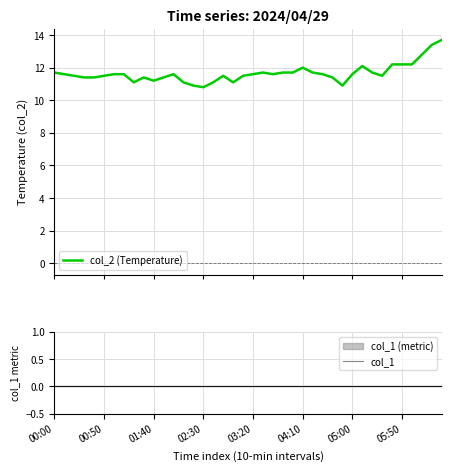

Rank the series by their maximum value, from highest to lowest.

col_2 (Temperature), col_1